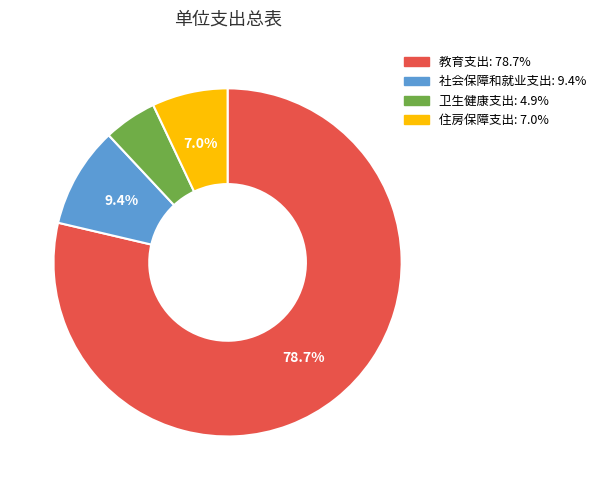

To the nearest percent, what is the difference between the largest and smallest slice percentages?

74%